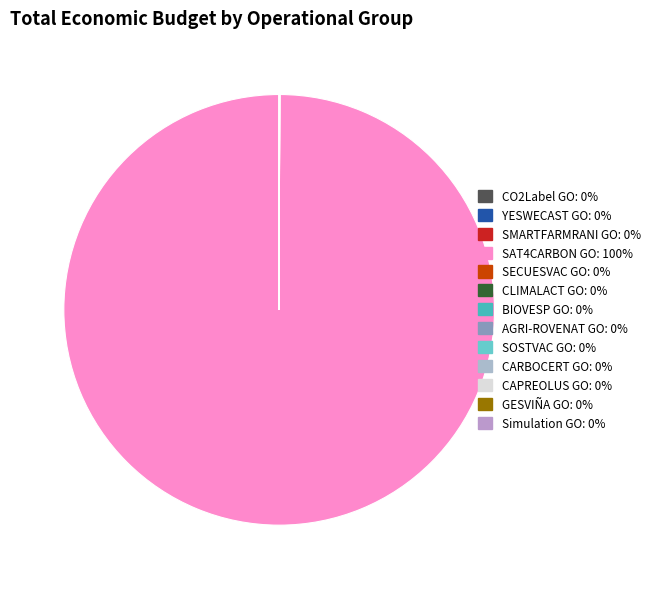

To the nearest percent, what is the average slice percentage?

8%